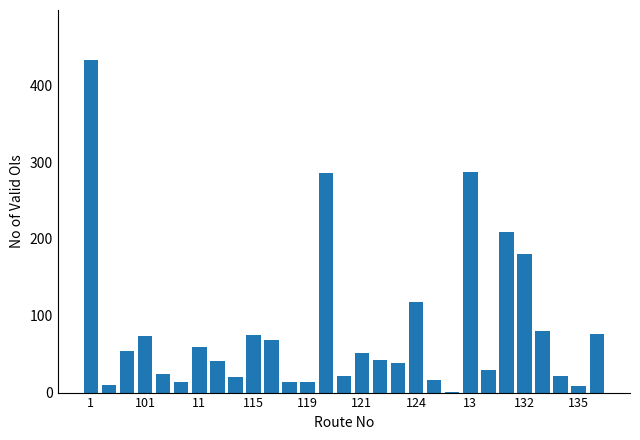

What is the maximum value shown in the chart?

433